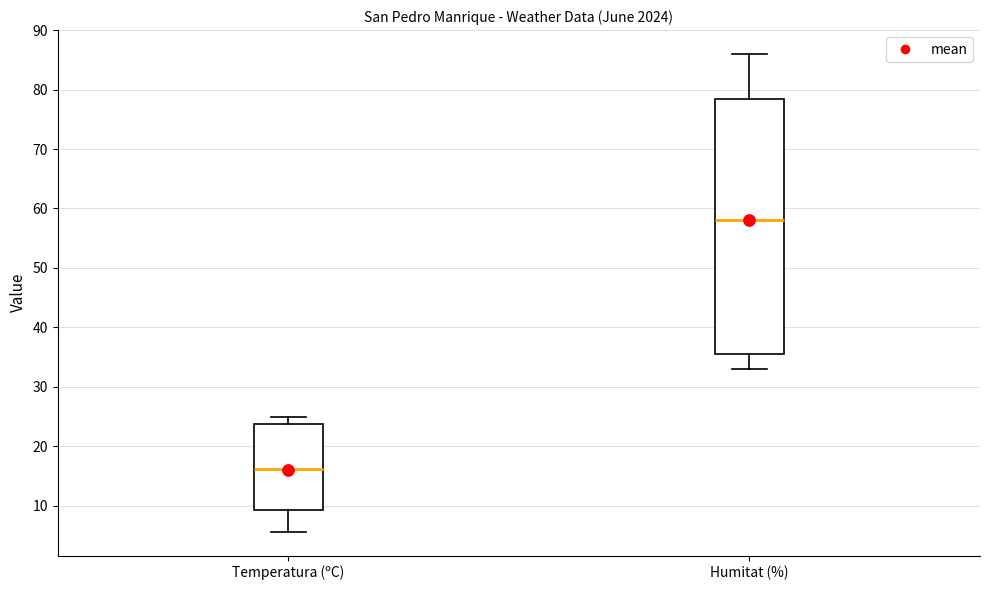

Comparing the boxes themselves (not the whiskers), which one is the tallest?

Humitat (%)